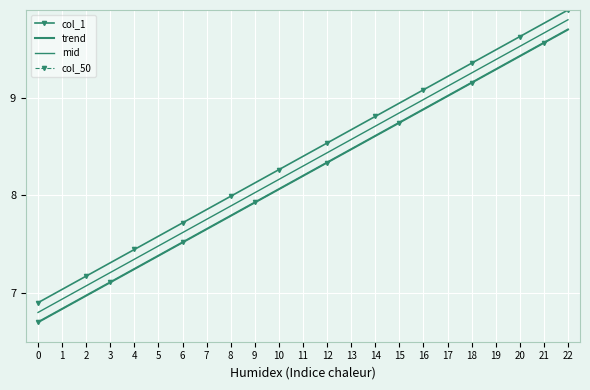

At which label does col_50 first exceed 8?

10